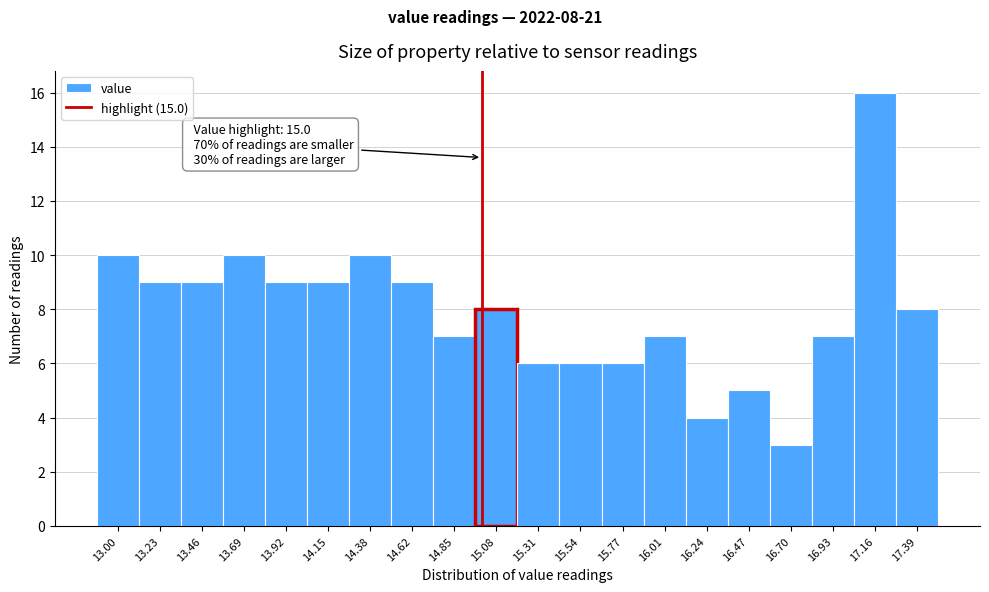

Over which range of the x-axis is the bar tallest?

17.05 to 17.30